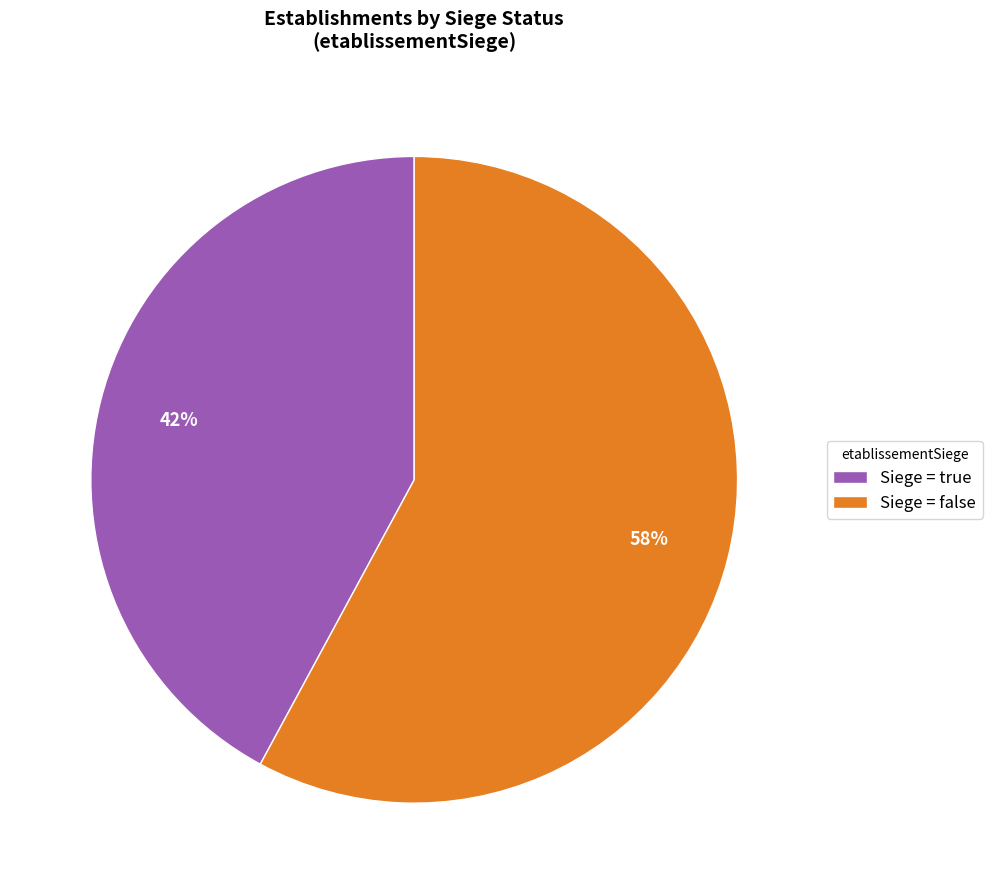

Approximately how many times larger is the value at Siege = true compared to Siege = false?

0.7